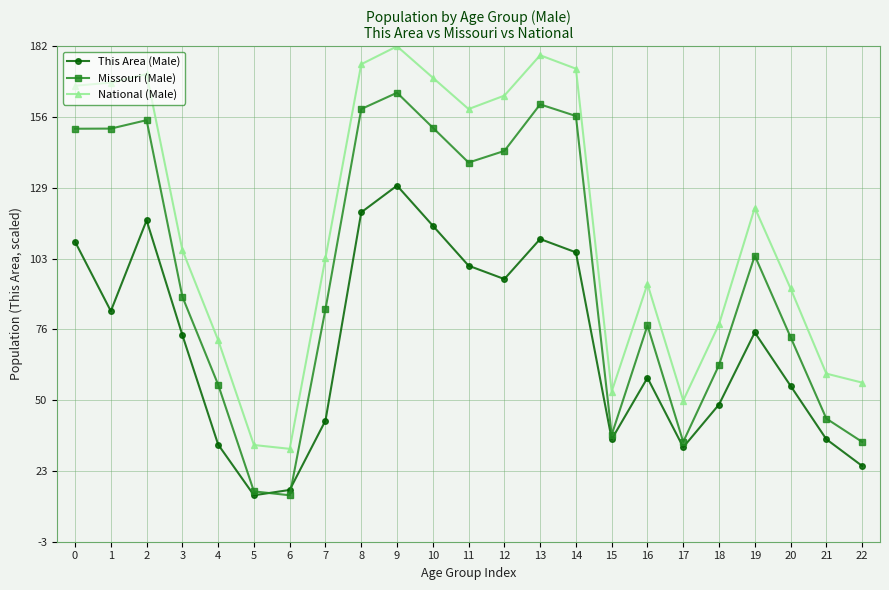

List the series in order of their overall mean, lowest first.

This Area (Male), Missouri (Male), National (Male)